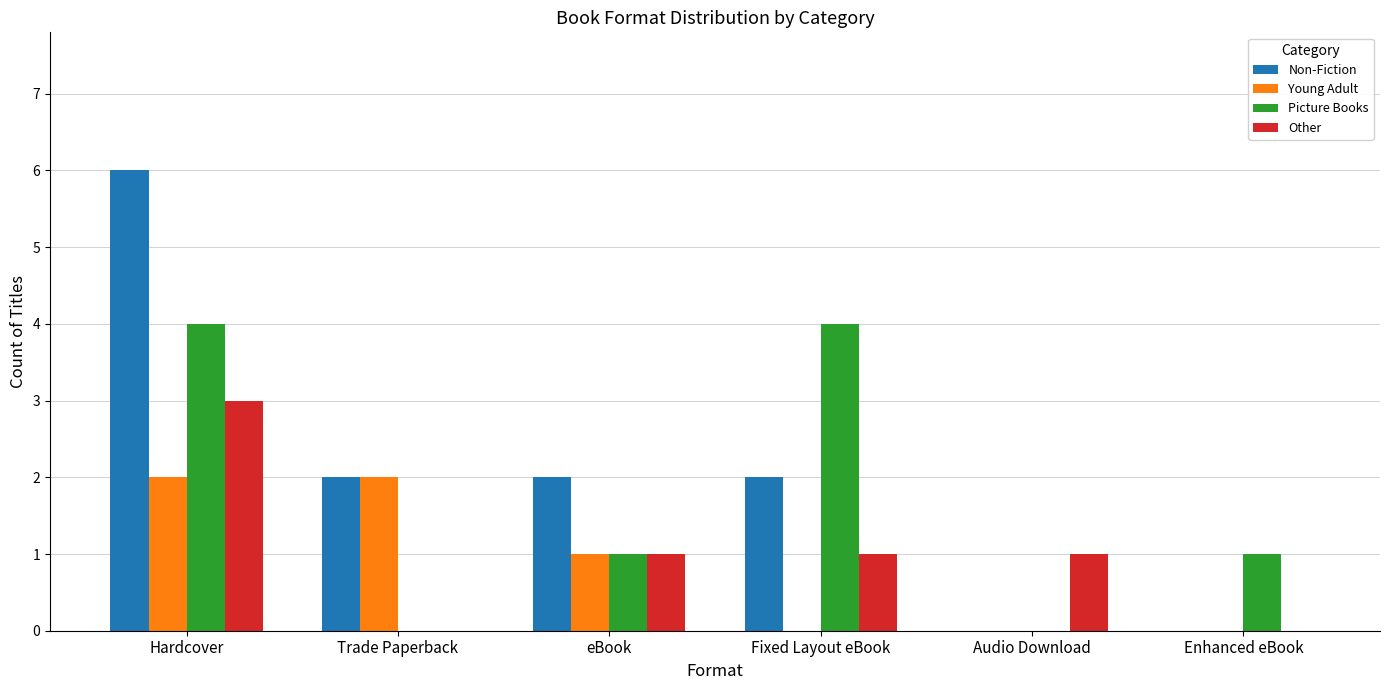

The value of Non-Fiction at Audio Download is -3. True or false?

False